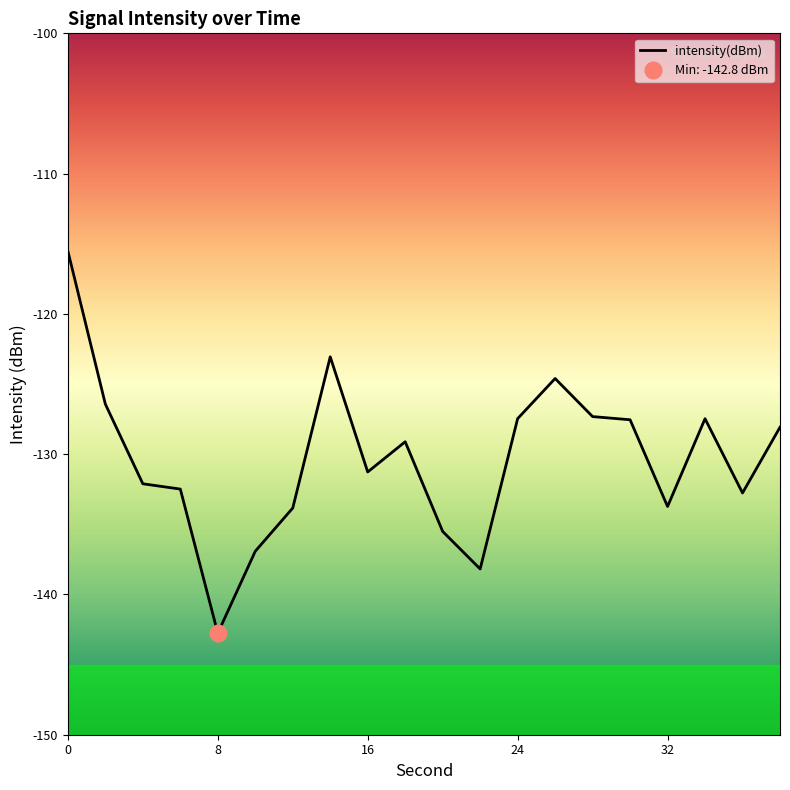

The value at 15 is -184.7. True or false?

False